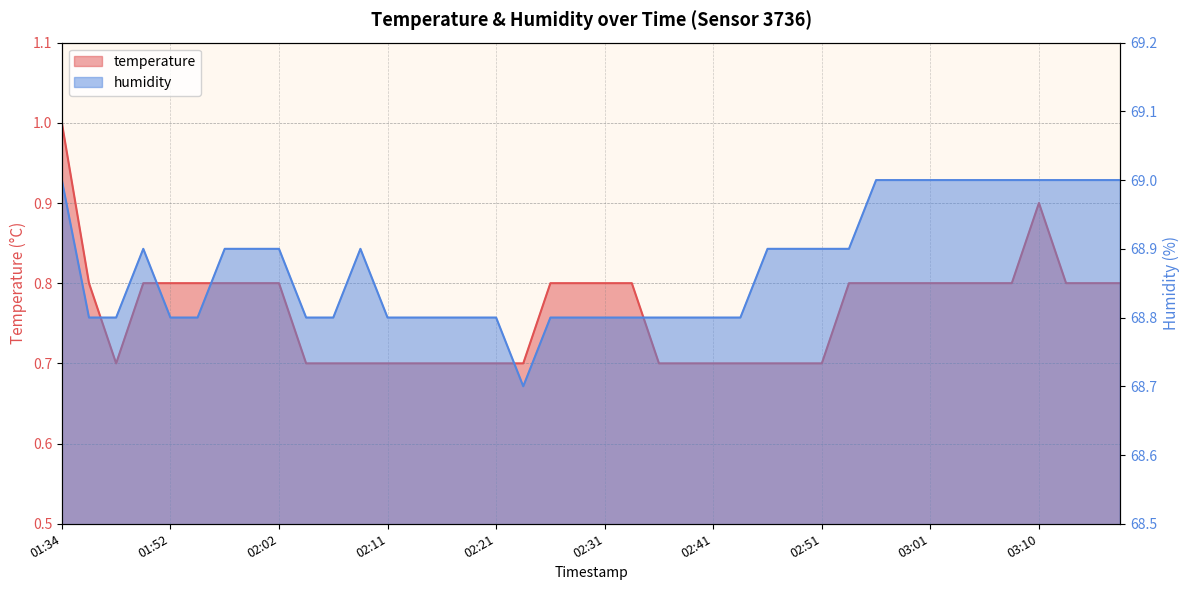

How many data points does each series have?

40